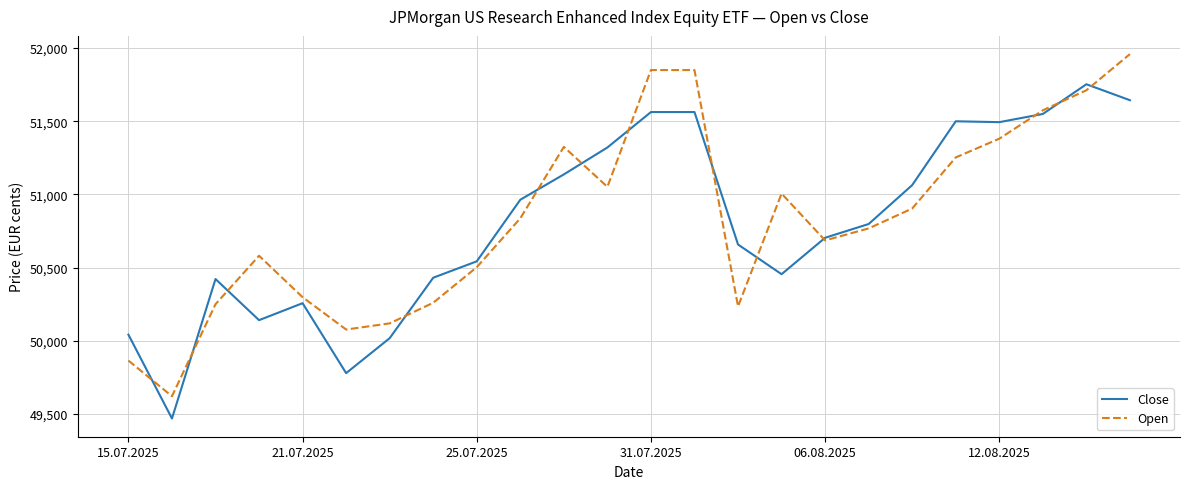

Does the chart display data point markers on the line(s)?

No